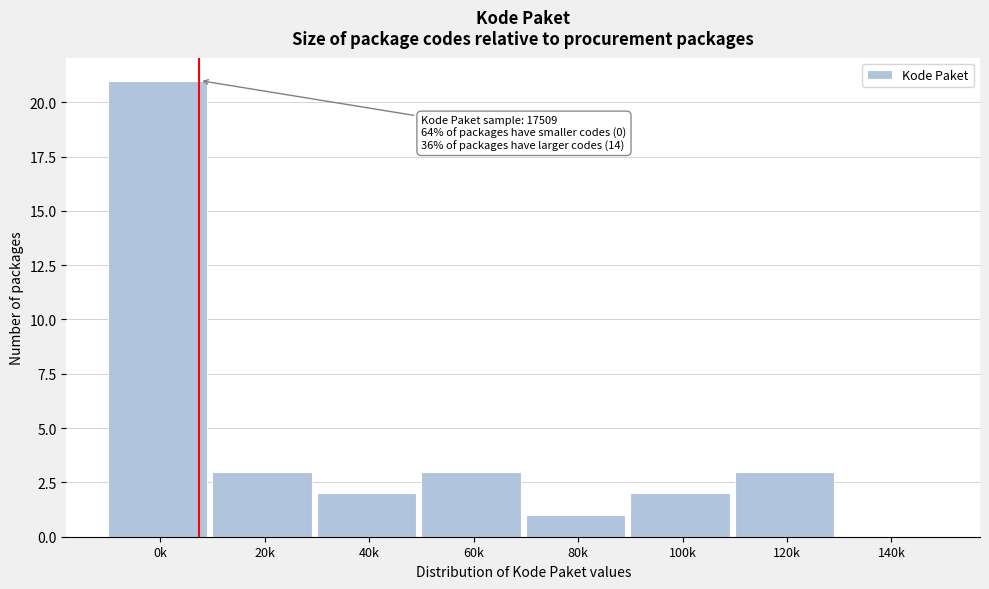

Reading left to right, transcribe all the data shown in this chart.

0k=21	20k=3	40k=2	60k=3	80k=1	100k=2	120k=3	140k=0